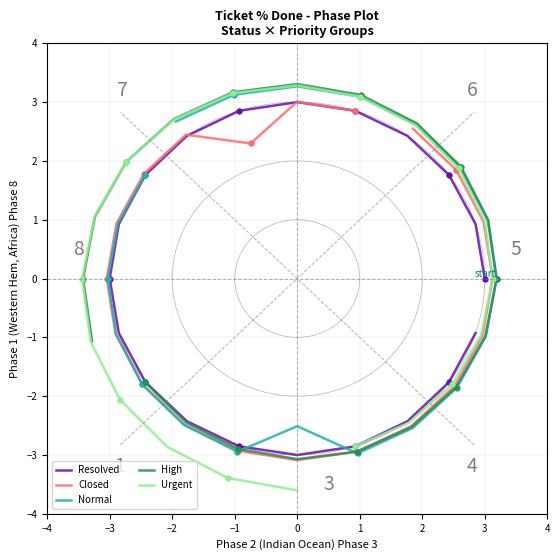

Which series has the largest range (max minus min)?

Urgent